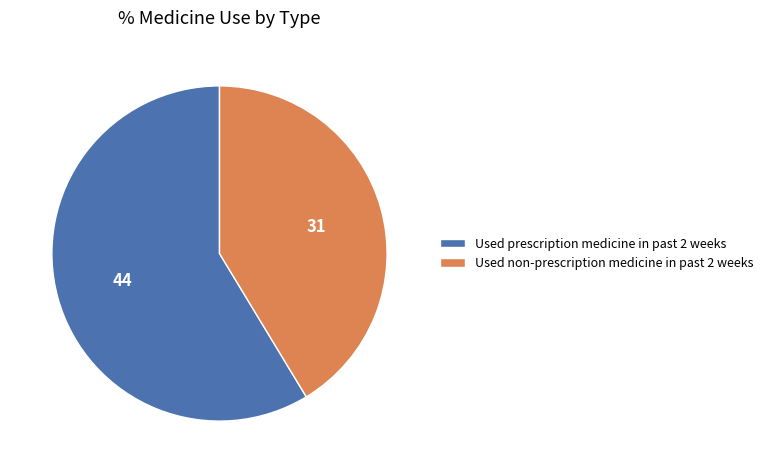

Which slice is the smallest?

Used non-prescription medicine in past 2 weeks